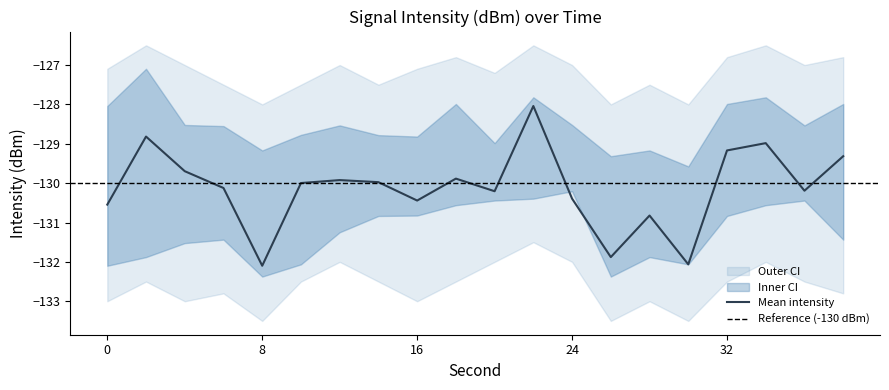

What is the minimum value for intensity_upper?

-129.6